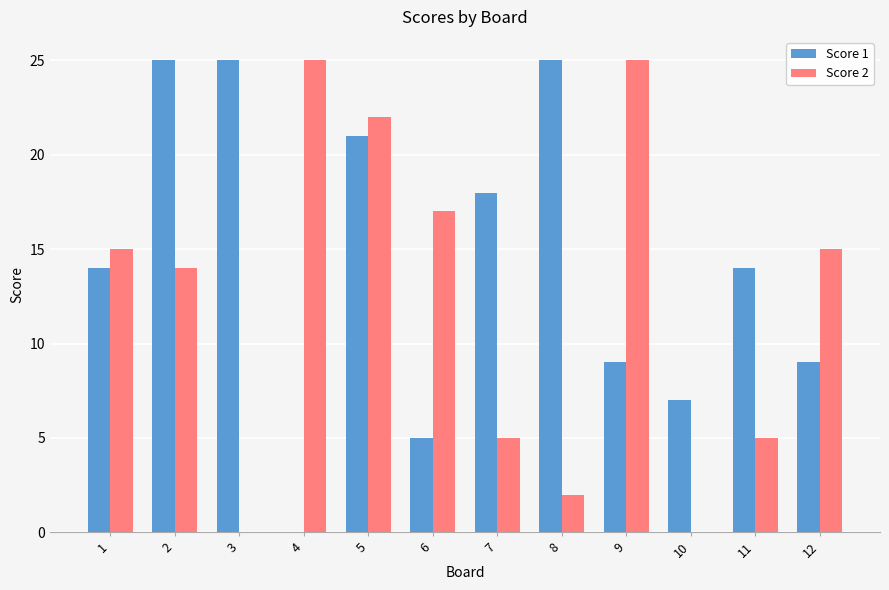

What is the highest value of the Score 2 series?

25